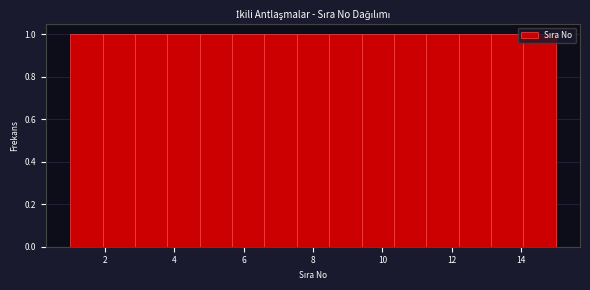

Reading left to right, list every bar in this chart as the range it spans on the x-axis followed by its height. Neither the bar edges nor the heights are printed on the chart, so give them approximately, as read against the axes.

1.0 to 2.0: 1
2.0 to 2.8: 1
2.8 to 3.8: 1
3.8 to 4.8: 1
4.8 to 5.6: 1
5.6 to 6.6: 1
6.6 to 7.6: 1
7.6 to 8.4: 1
8.4 to 9.4: 1
9.4 to 10.4: 1
10.4 to 11.2: 1
11.2 to 12.2: 1
12.2 to 13.2: 1
13.2 to 14.0: 1
14.0 to 15.0: 1